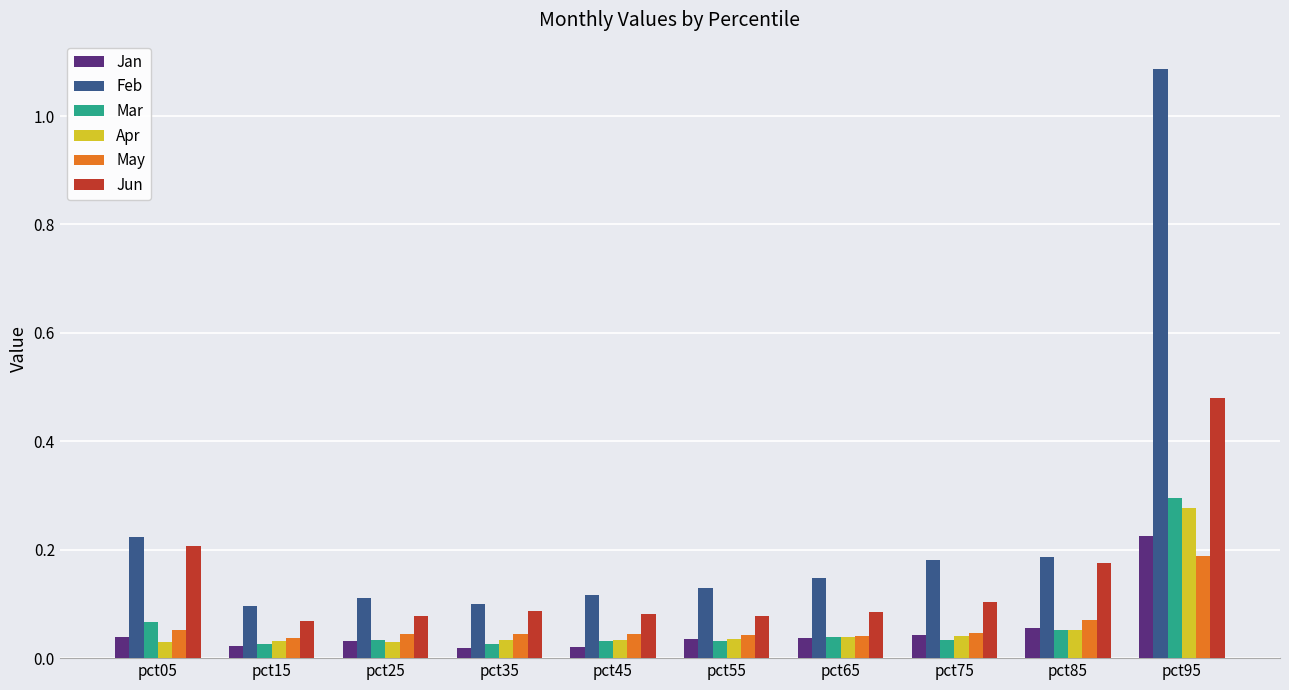

True or false: Jan has a value of 0.1 at pct95.

False